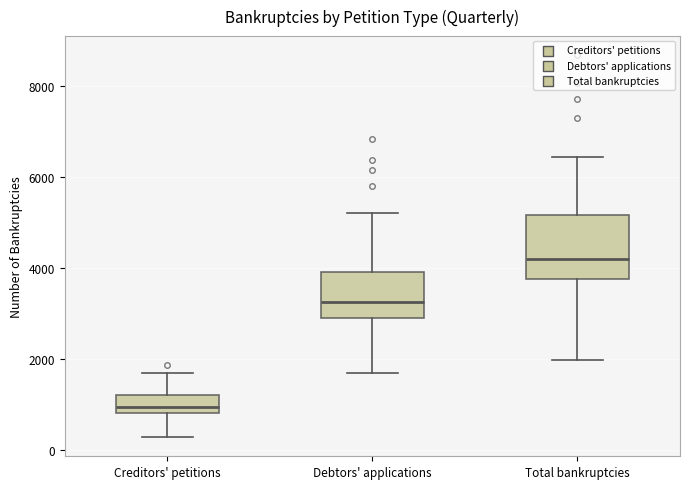

Reading left to right, read every box against the y-axis: the position of its median line, the range the box covers, and the ends of its whiskers. The values are not printed on the chart, so give them approximately, as read against the axis.

Creditors' petitions: median 1000, box 800 to 1200, whiskers 200 to 1600
Debtors' applications: median 3200, box 2800 to 4000, whiskers 1600 to 5200
Total bankruptcies: median 4200, box 3800 to 5200, whiskers 2000 to 6400